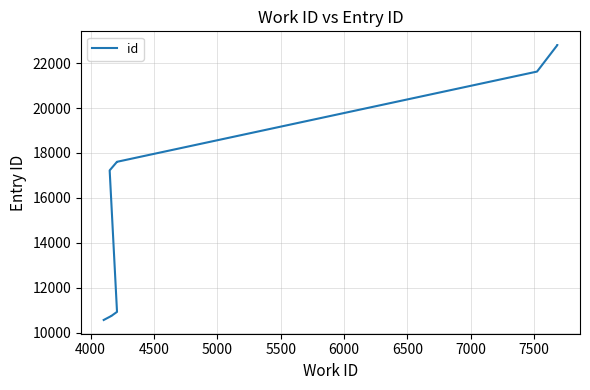

What is the sum of all values?

162624